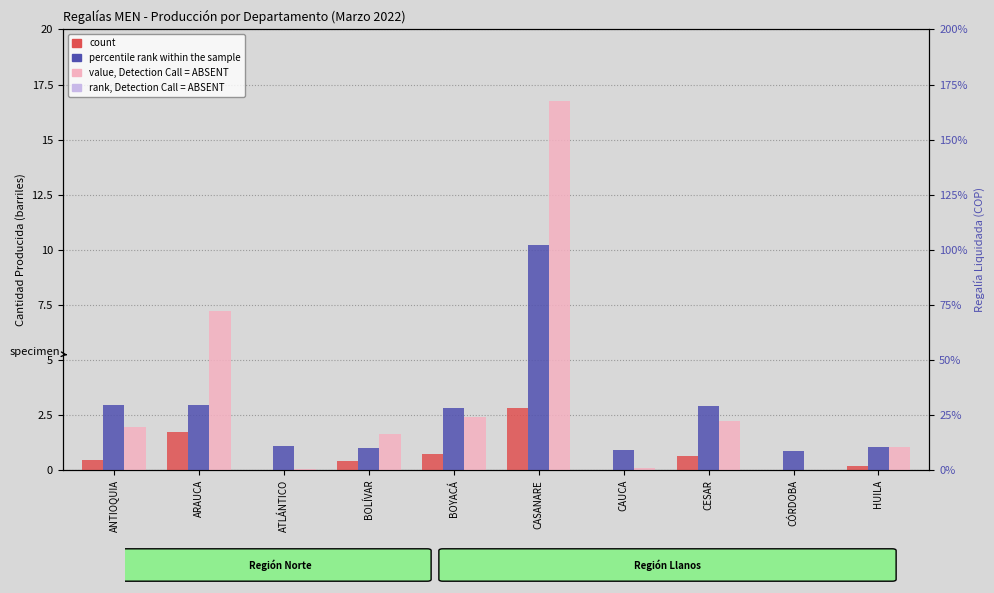

Between CESAR and HUILA, which is larger?

CESAR